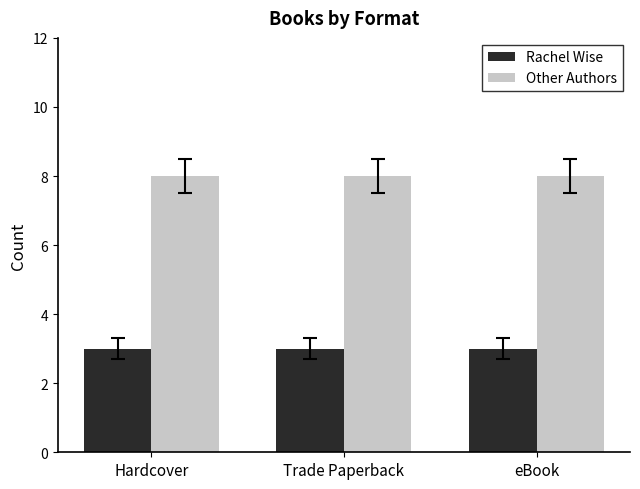

What is the difference between the highest and lowest values at Hardcover?

5